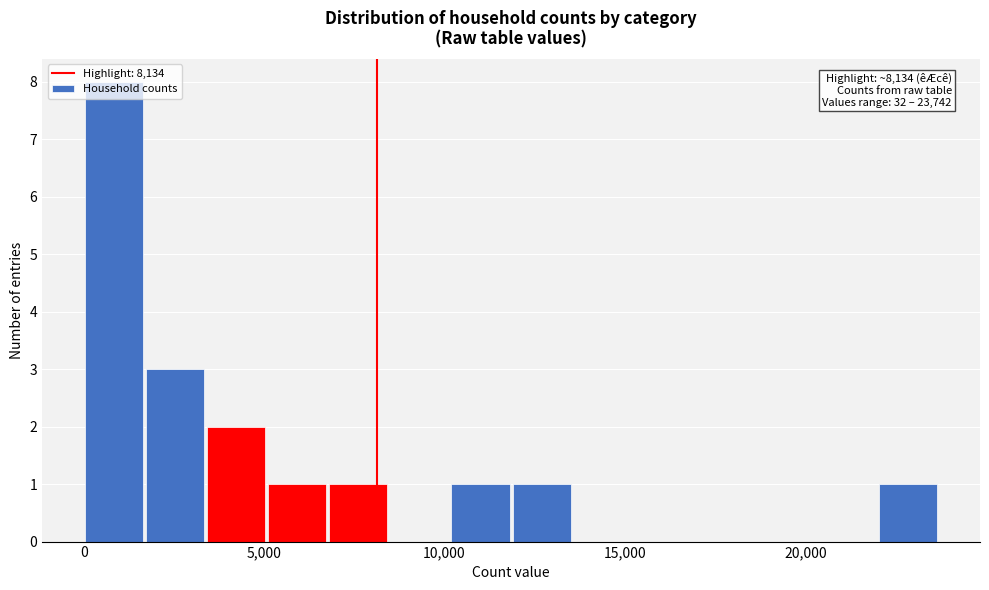

Around what value on the x-axis is the tallest bar? Give the approximate position of its centre, as read against the axis.

1000